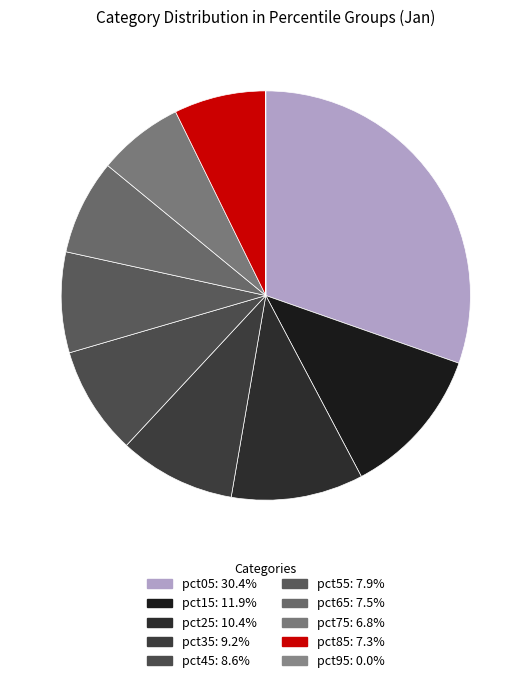

To the nearest percent, what is the average slice percentage?

10%